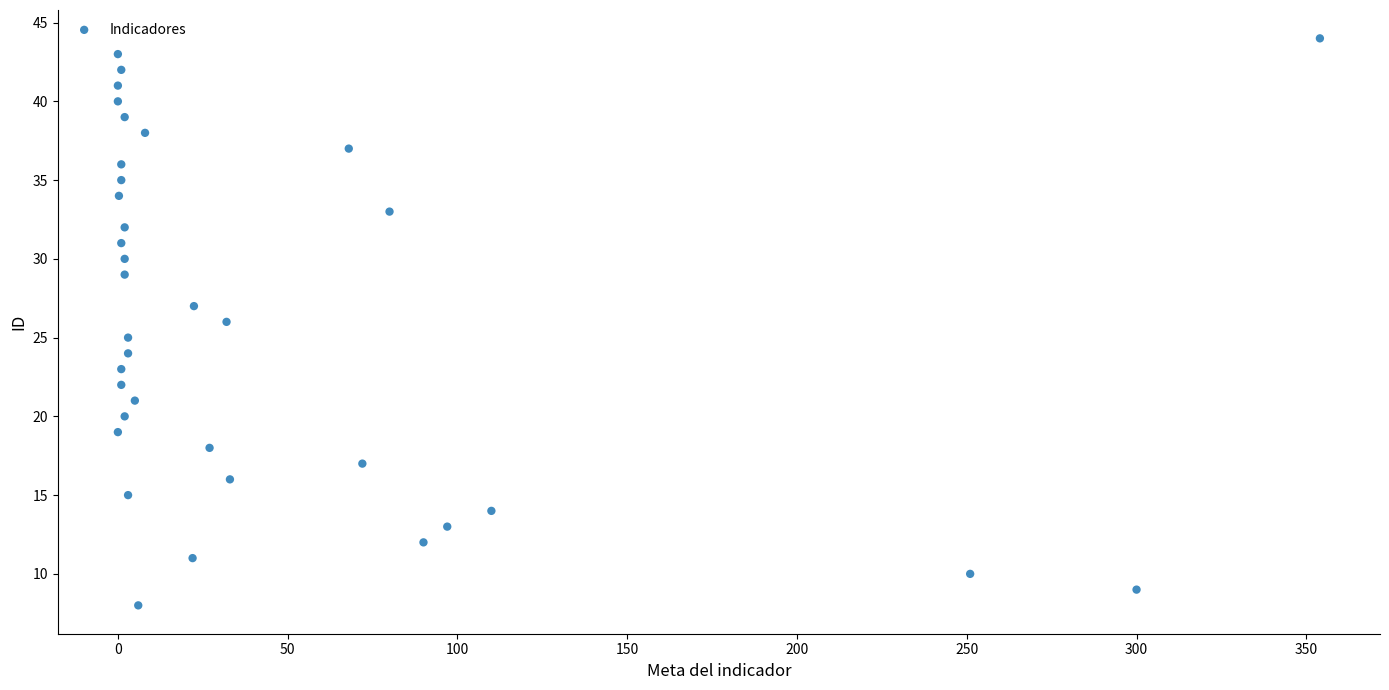

What is the range of Y values (max minus min)?

36